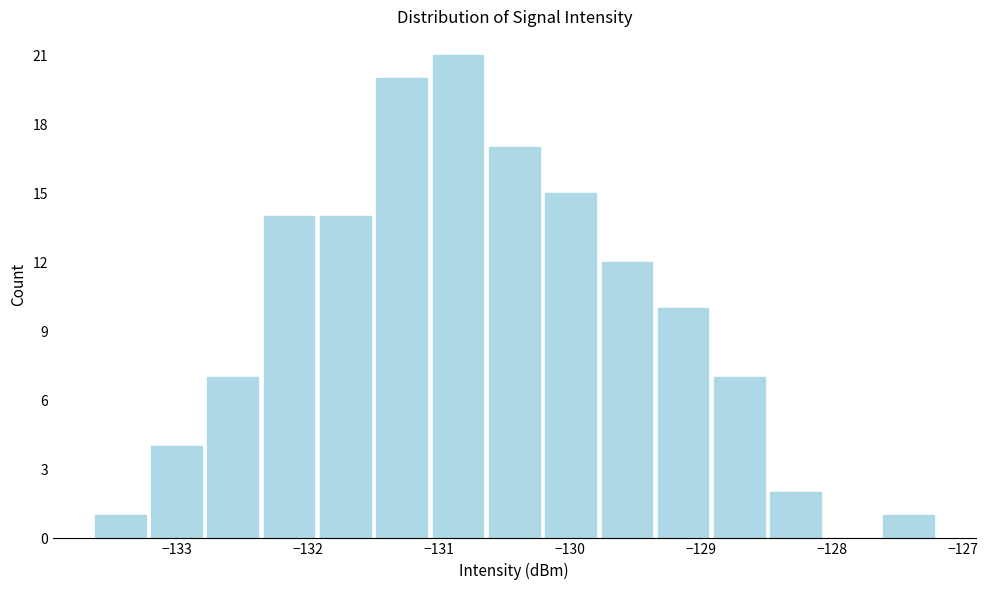

Over which range of the x-axis is the bar tallest?

-131.1 to -130.6